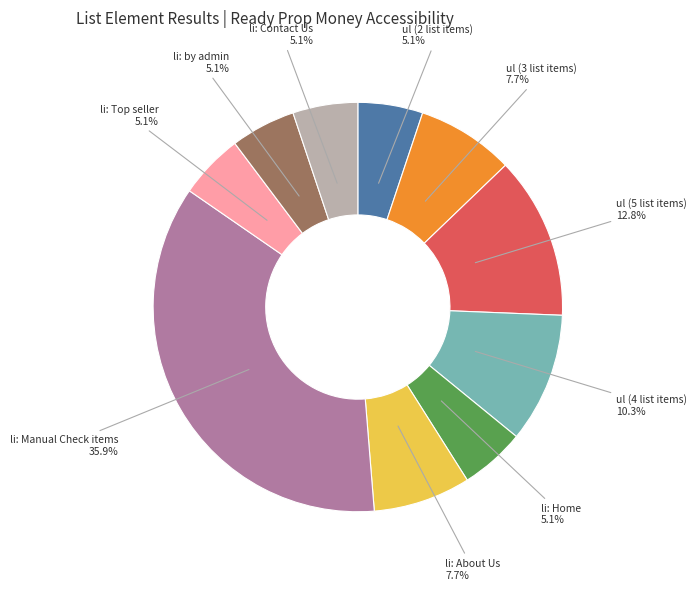

Is there a majority slice in this chart?

No